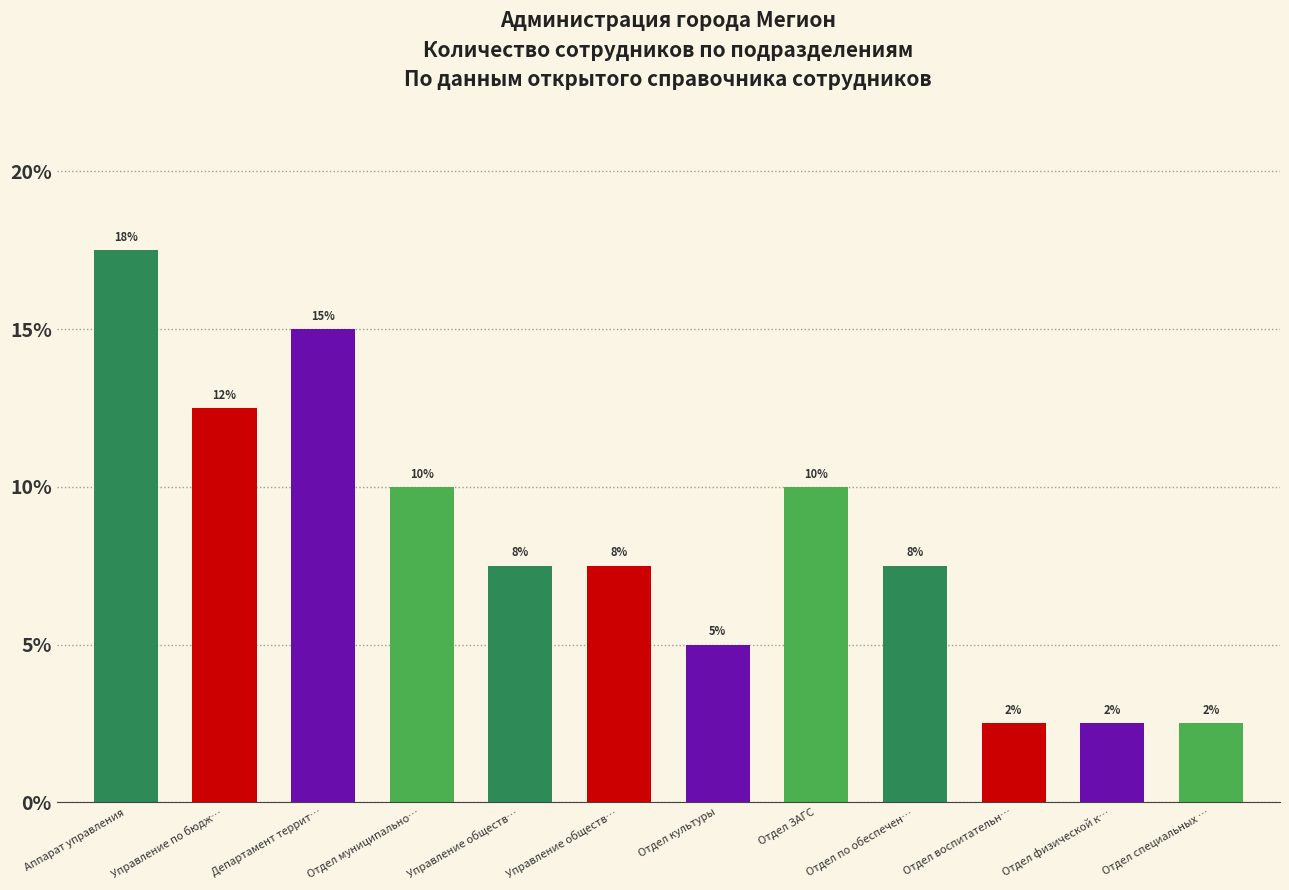

List the labels in order of value, smallest first.

Отдел воспитательн…, Отдел физической к…, Отдел специальных …, Отдел культуры, Управление обществ…, Управление обществ…, Отдел по обеспечен…, Отдел муниципально…, Отдел ЗАГС, Управление по бюдж…, Департамент террит…, Аппарат управления